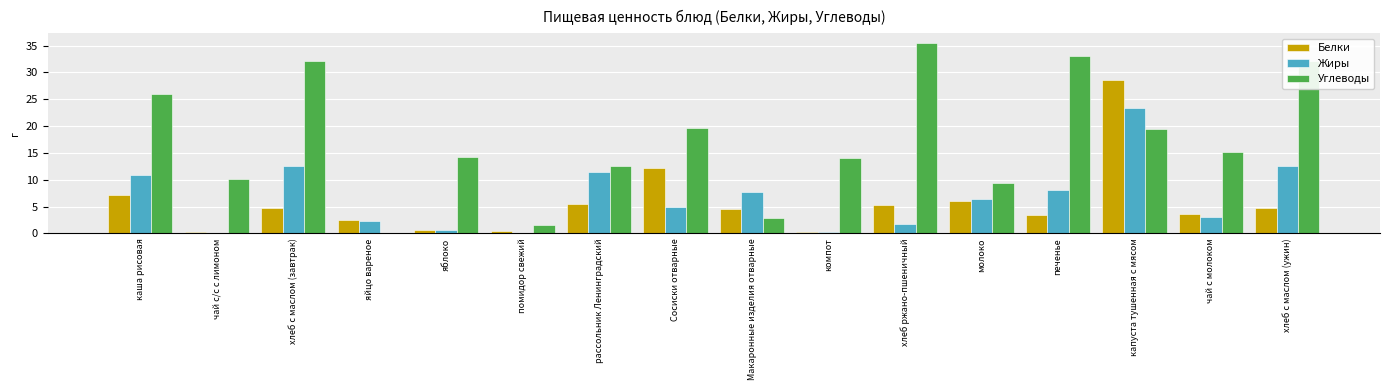

Which series changed the most between хлеб ржано-пшеничный and капуста тушенная с мясом?

Белки